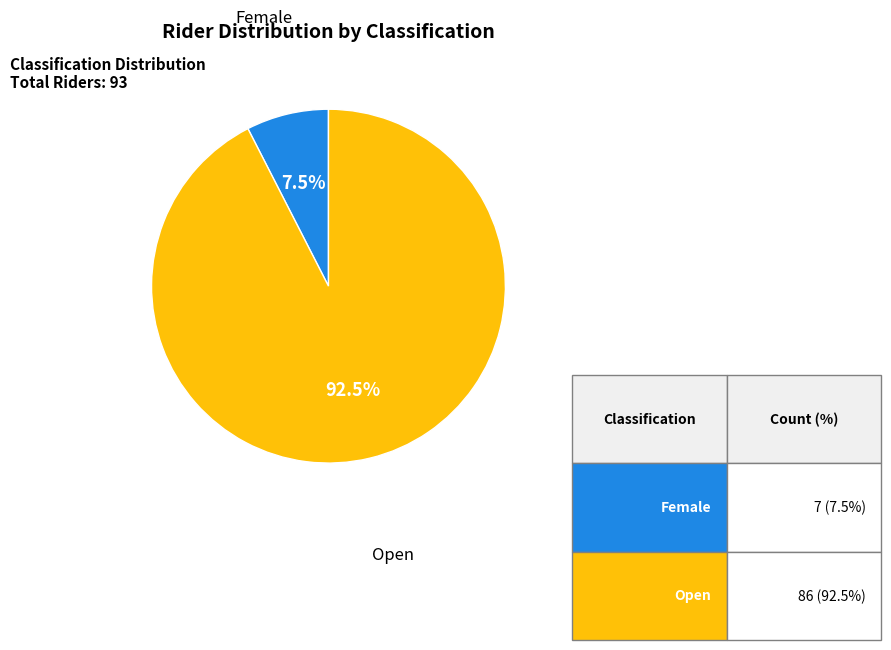

Rank the categories by value from highest to lowest.

Open, Female